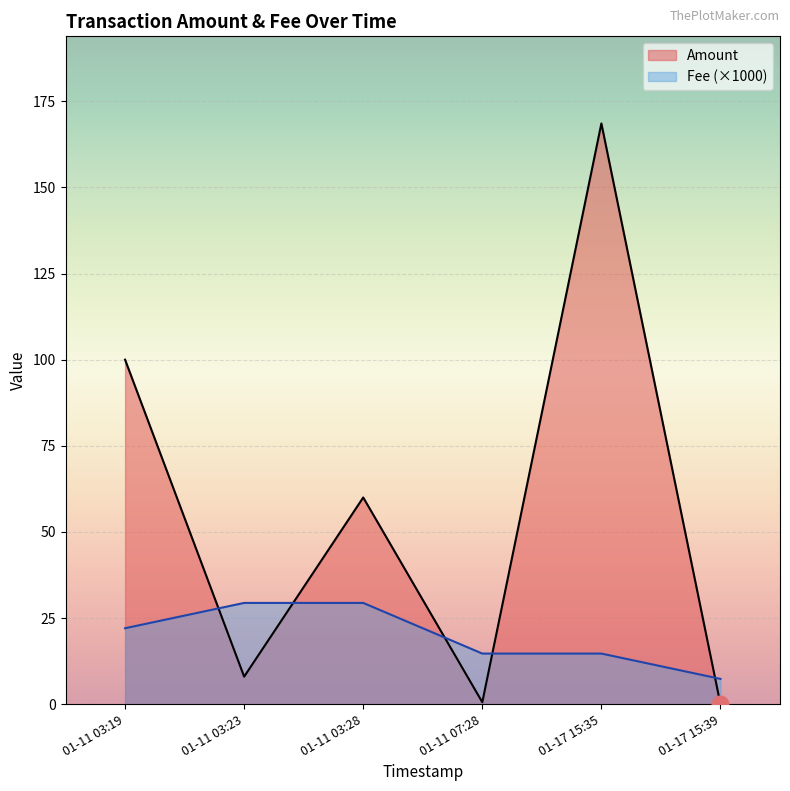

True or false: Fee has more than 1 points higher than both neighbors.

False